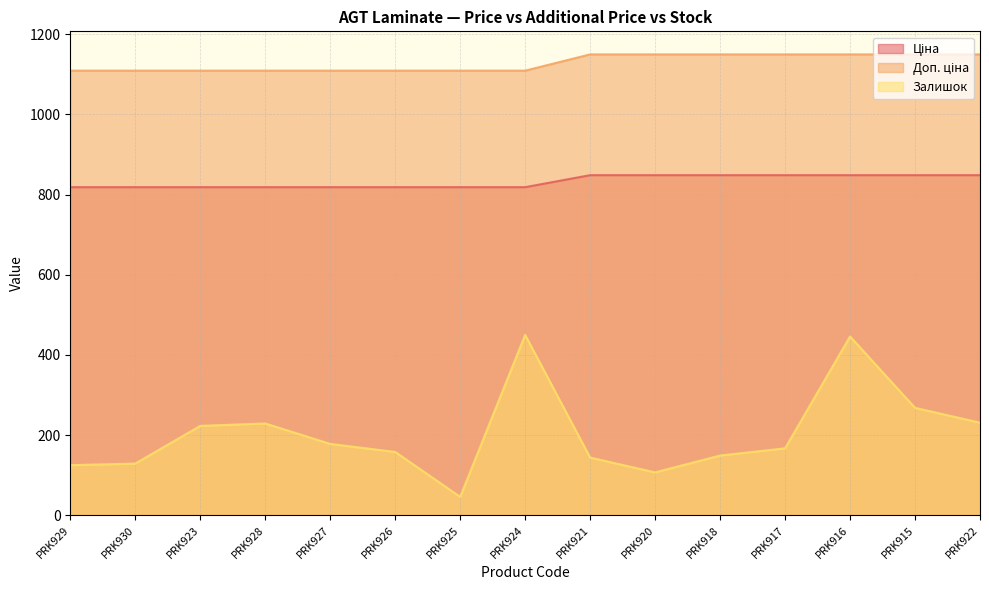

What is the difference between the maximum and minimum values in the Ціна series?

29.9